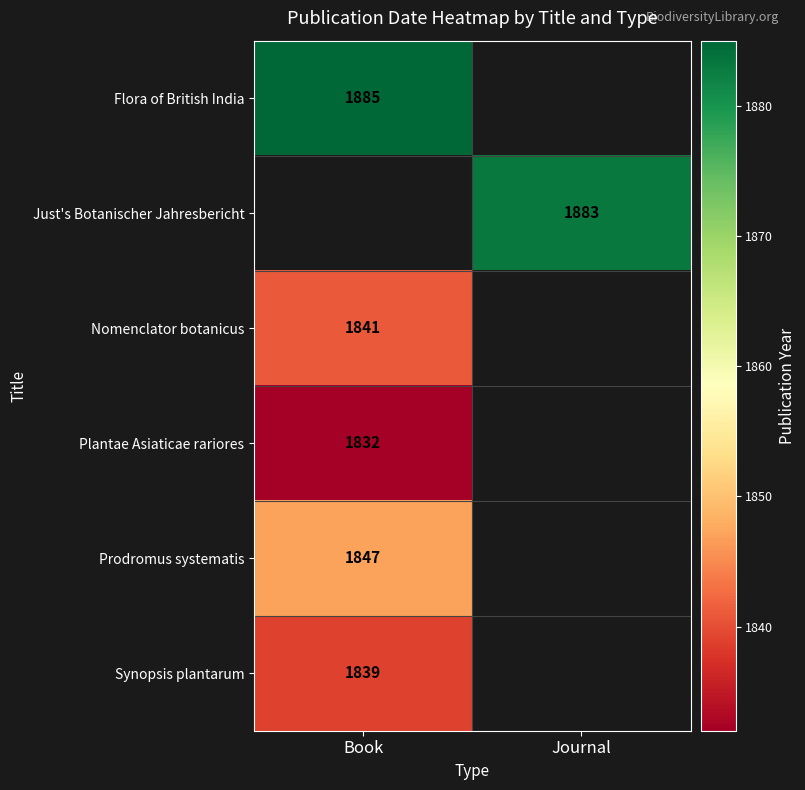

Is it true that Prodromus systematis equals 1847 at Book?

True